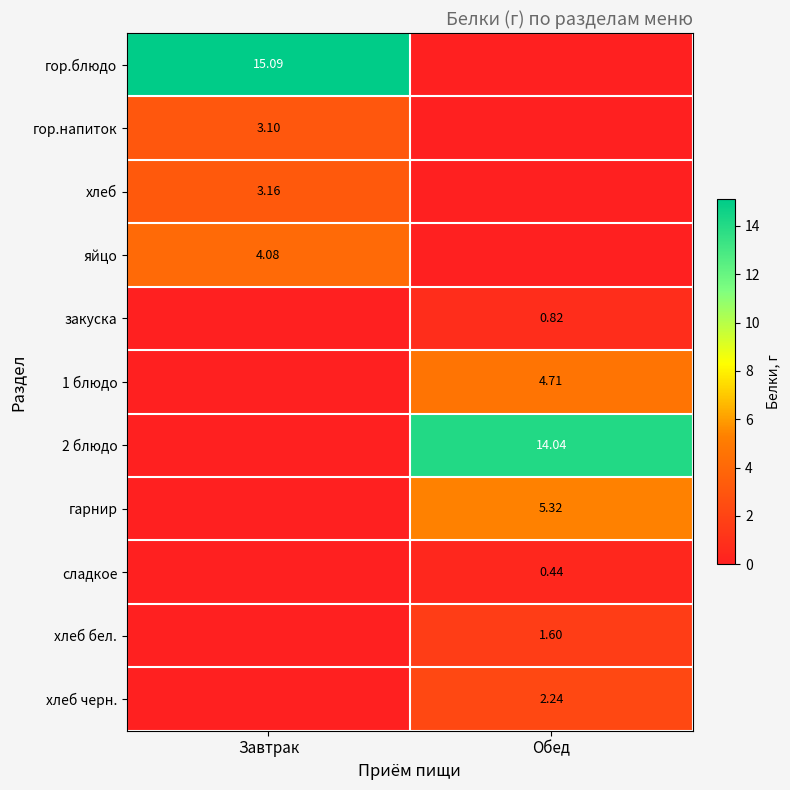

What value does the гор.блюдо series have at Завтрак?

15.1